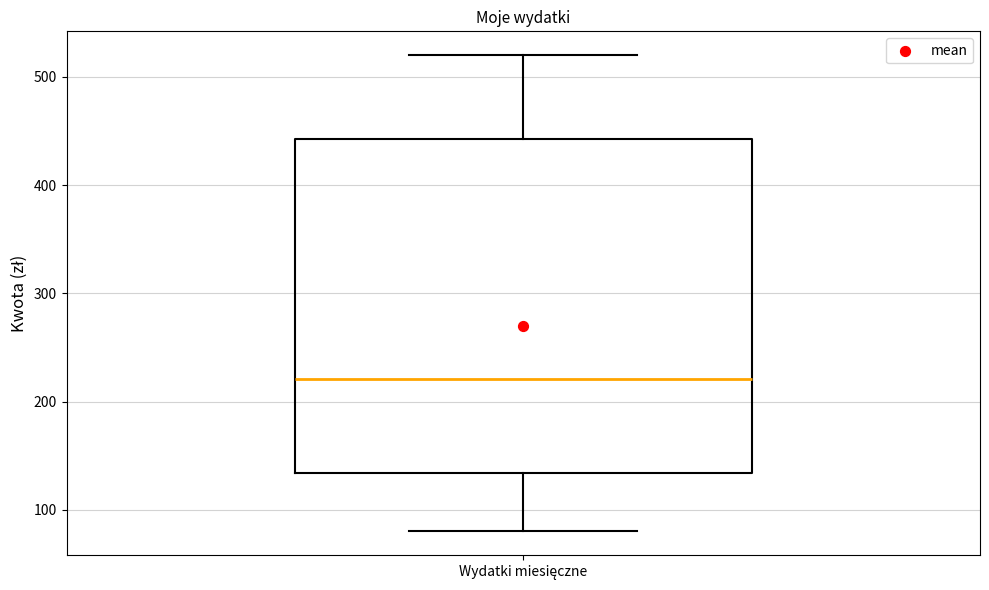

Where does the upper whisker of the box for Wydatki miesięczne end on the y-axis? The values are not printed on the chart, so give them approximately, as read against the axis.

520